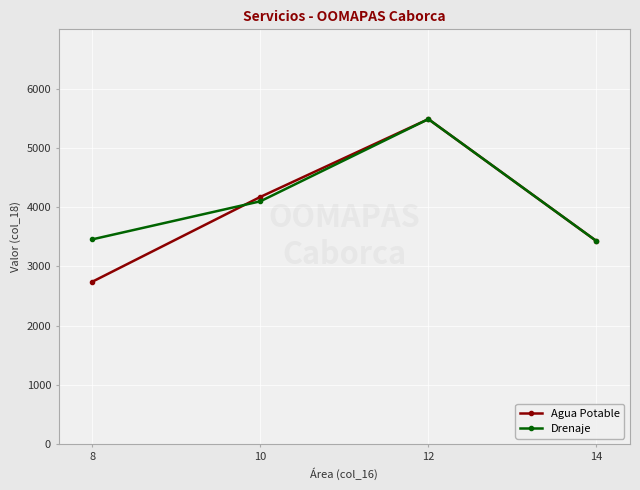

At how many categories does at least one series exceed 3148?

4